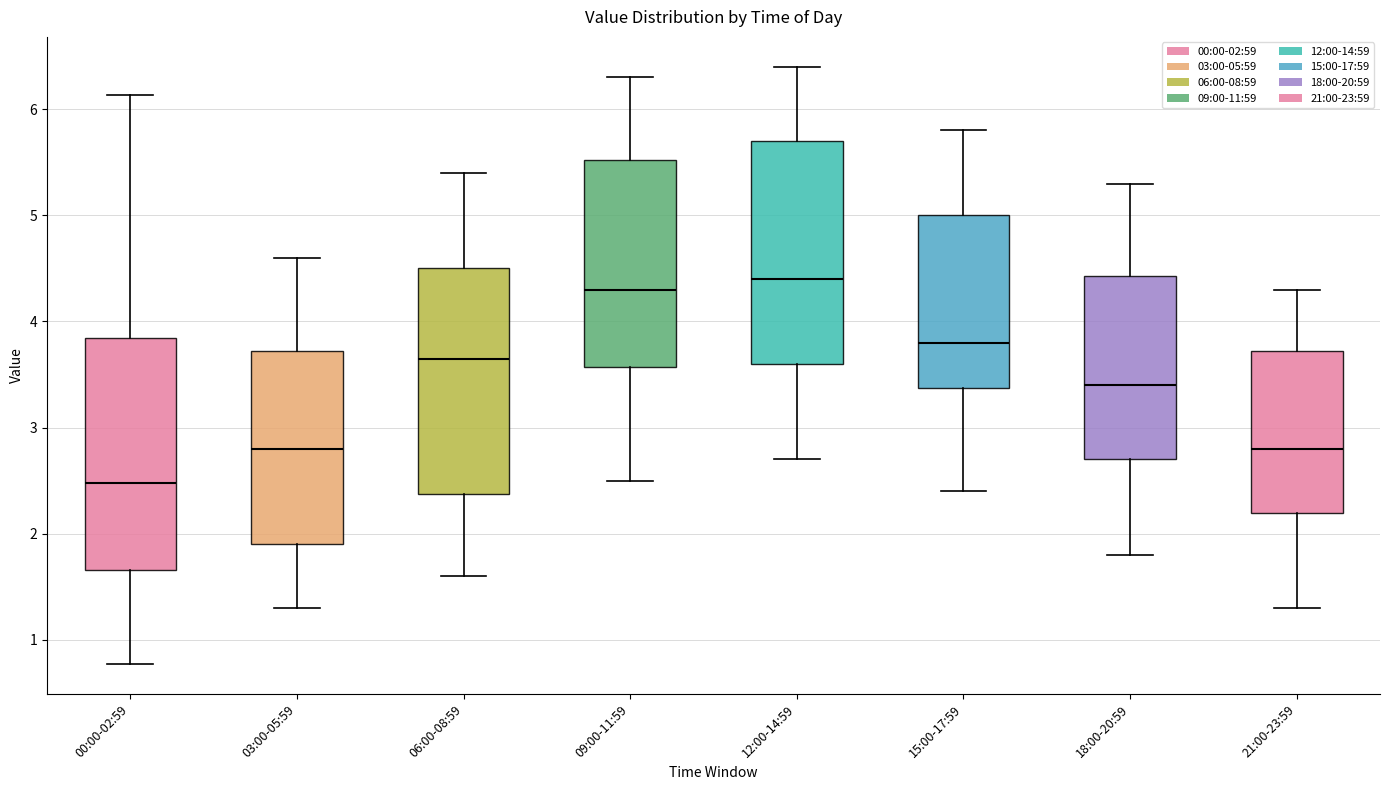

Which box's median line is the lowest?

00:00-02:59